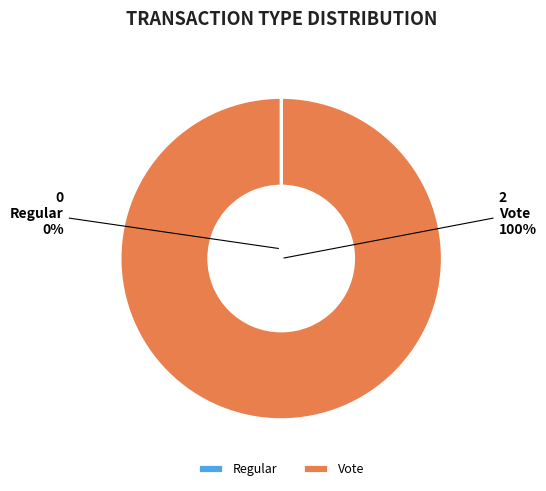

Combined, do Vote and Regular account for over 50%?

Yes